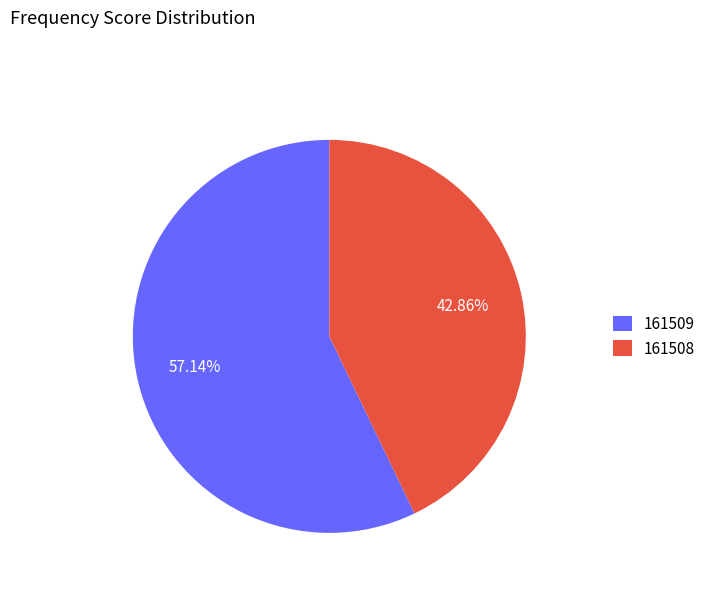

What percentage is NOT represented by 161509?

42.9%